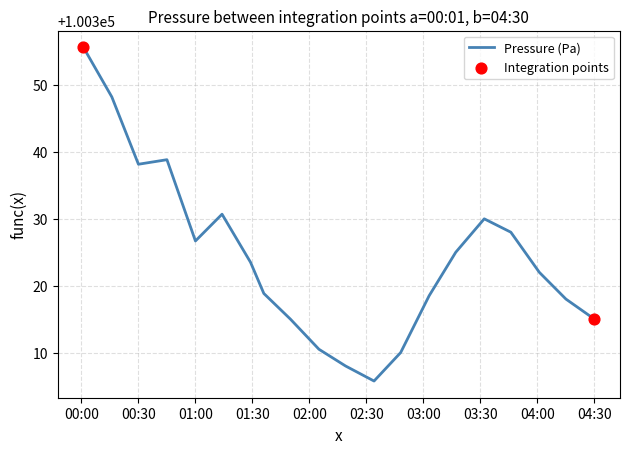

What is the smallest value displayed?

100305.8